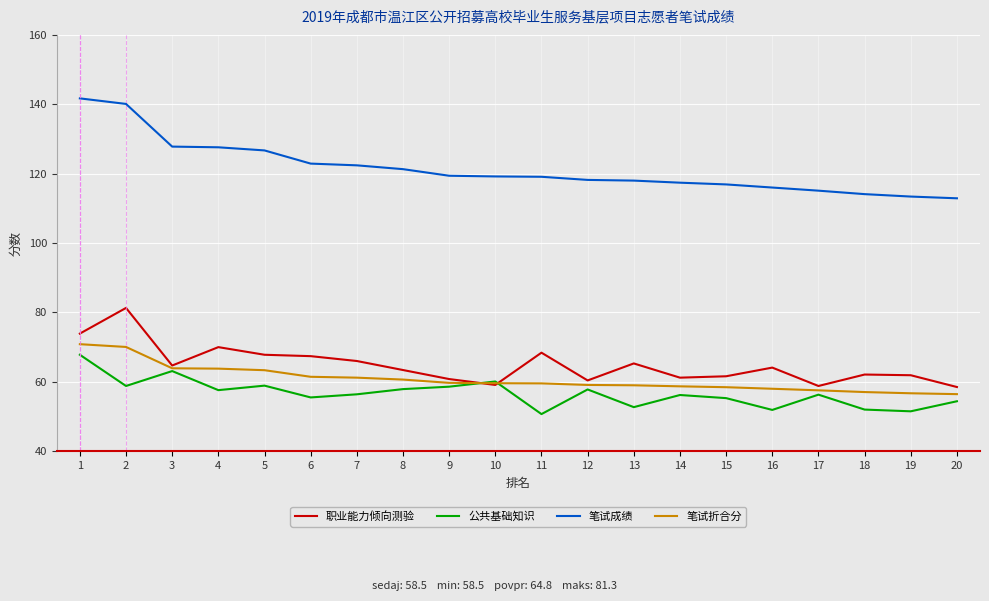

Read the 笔试折合分 value at 13.

59.0